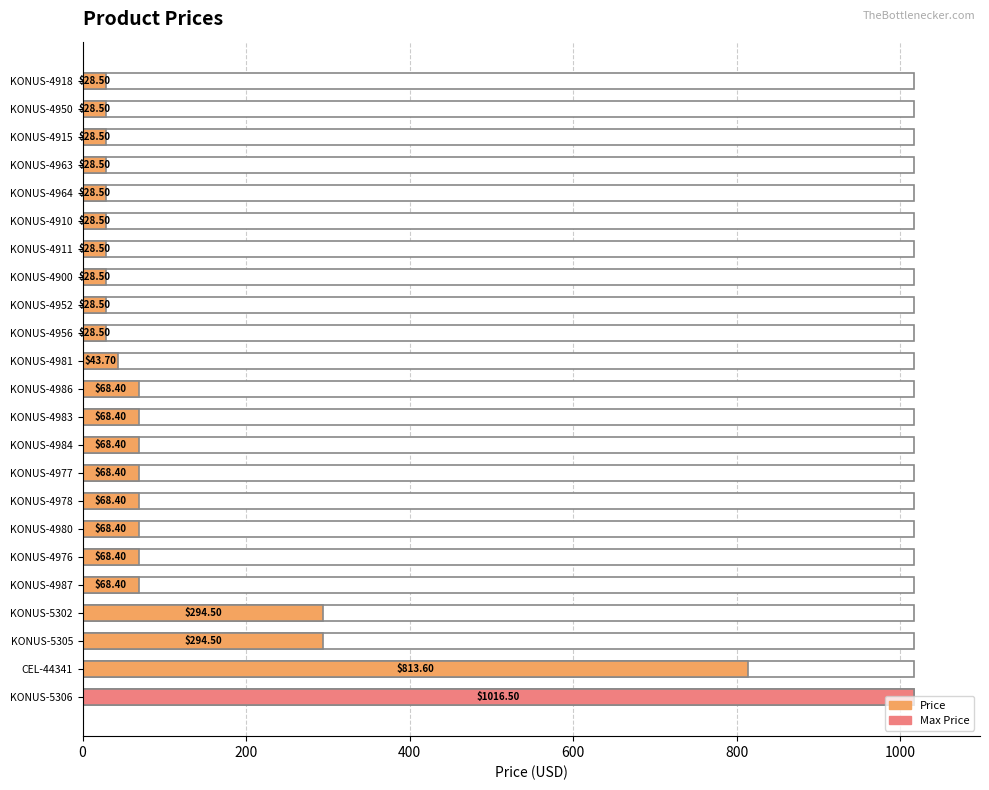

What is the change in value from KONUS-4964 to KONUS-5302?

+266.0